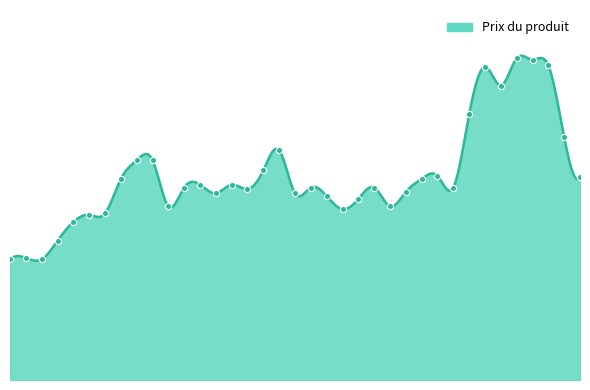

What is the change in value from 2025-03-04 to 2025-01-31?

-0.7